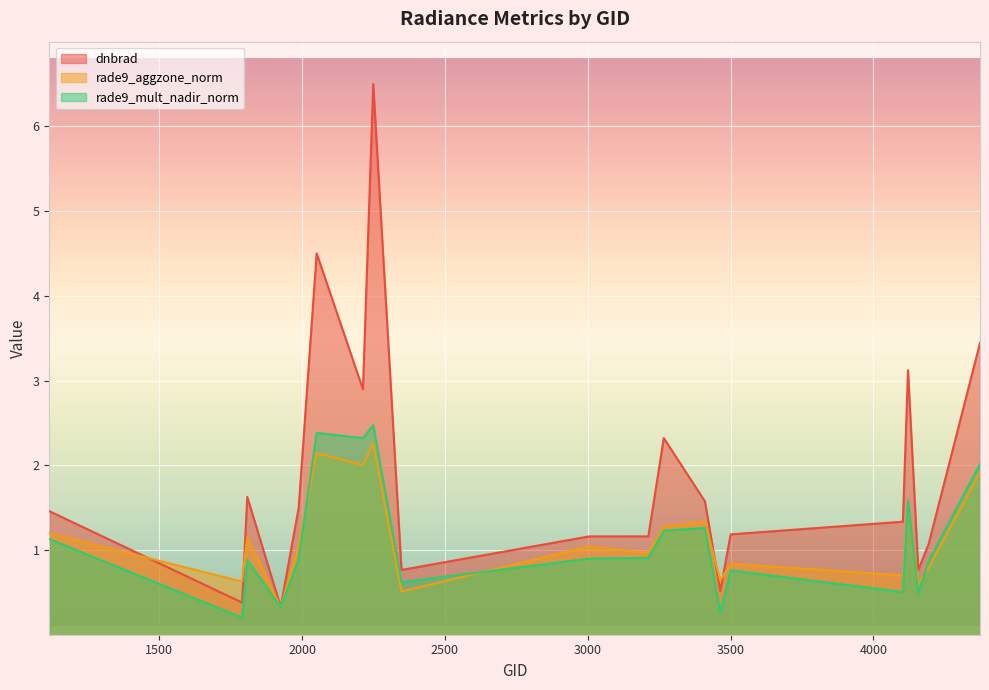

Reading left to right, list all the values displayed in this chart.

dnbrad: 1115=1.5	1790=0.4	1808=1.6	1925=0.3	1988=1.5	2051=4.5	2213=2.9	2249=6.5	2348=0.8	3005=1.2	3212=1.2	3266=2.3	3410=1.6	3464=0.5	3500=1.2	4103=1.3	4121=3.1	4157=0.8	4193=1.1	4373=3.4
rade9_aggzone_norm: 1115=1.2	1790=0.6	1808=1.2	1925=0.3	1988=1.1	2051=2.1	2213=2.0	2249=2.3	2348=0.5	3005=1.0	3212=1.0	3266=1.3	3410=1.3	3464=0.6	3500=0.8	4103=0.7	4121=1.5	4157=0.6	4193=0.8	4373=1.9
rade9_mult_nadir_norm: 1115=1.1	1790=0.2	1808=0.9	1925=0.3	1988=0.9	2051=2.4	2213=2.3	2249=2.5	2348=0.6	3005=0.9	3212=0.9	3266=1.2	3410=1.3	3464=0.3	3500=0.8	4103=0.5	4121=1.6	4157=0.5	4193=0.9	4373=2.0